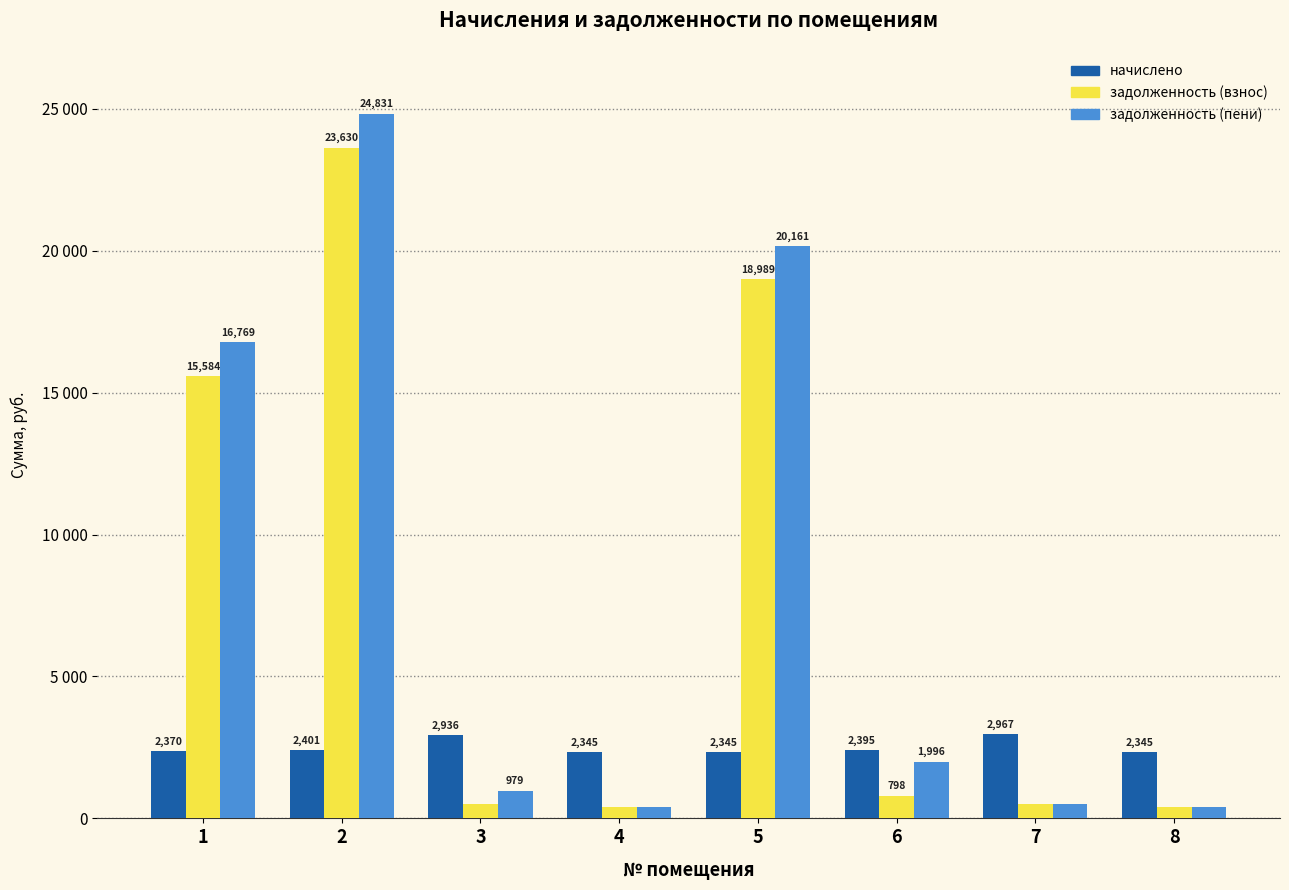

What is the total value across all series at 8?

3127.3